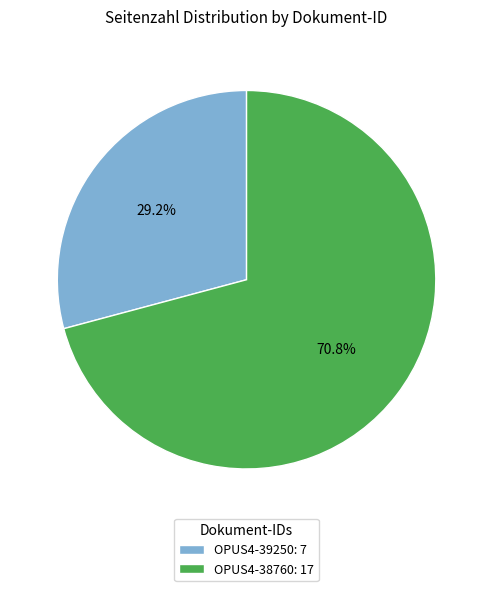

To the nearest percent, what is the difference between the OPUS4-39250 and OPUS4-38760 slice percentages?

42%